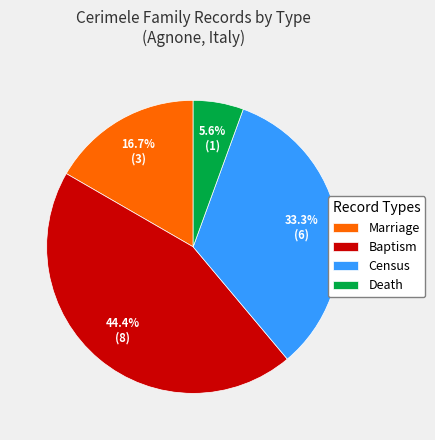

Is there any slice that represents more than half of the pie?

No